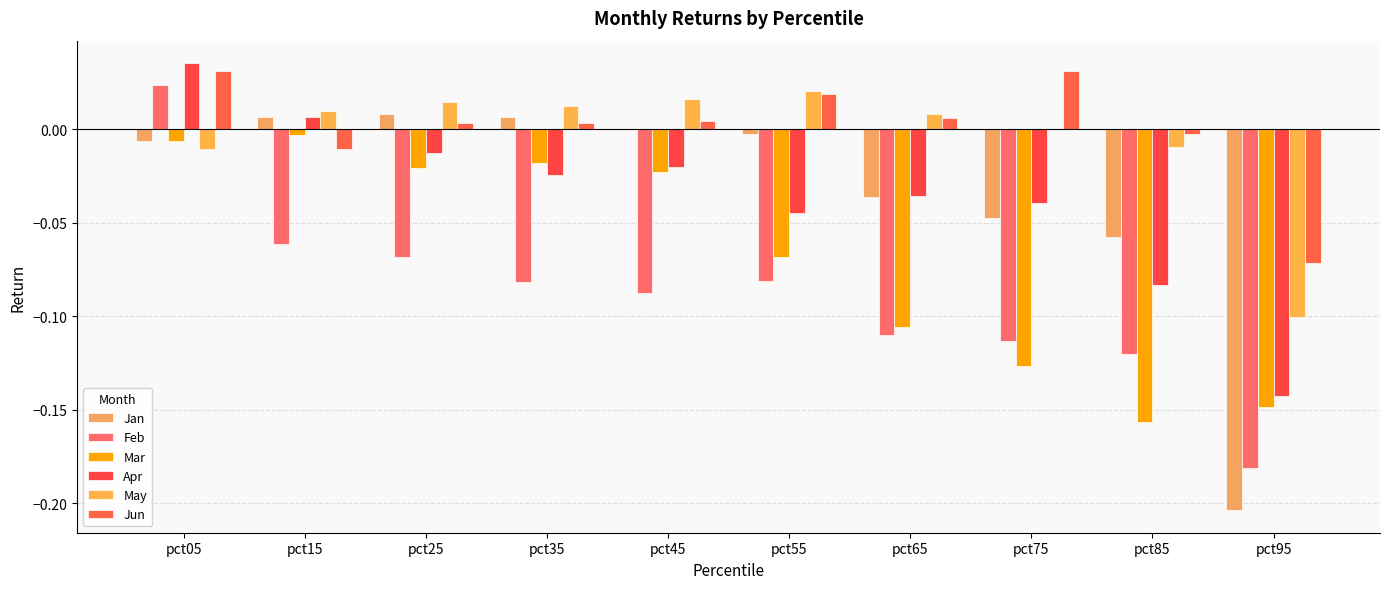

True or false: Feb has a value of -0.1 at pct25.

True